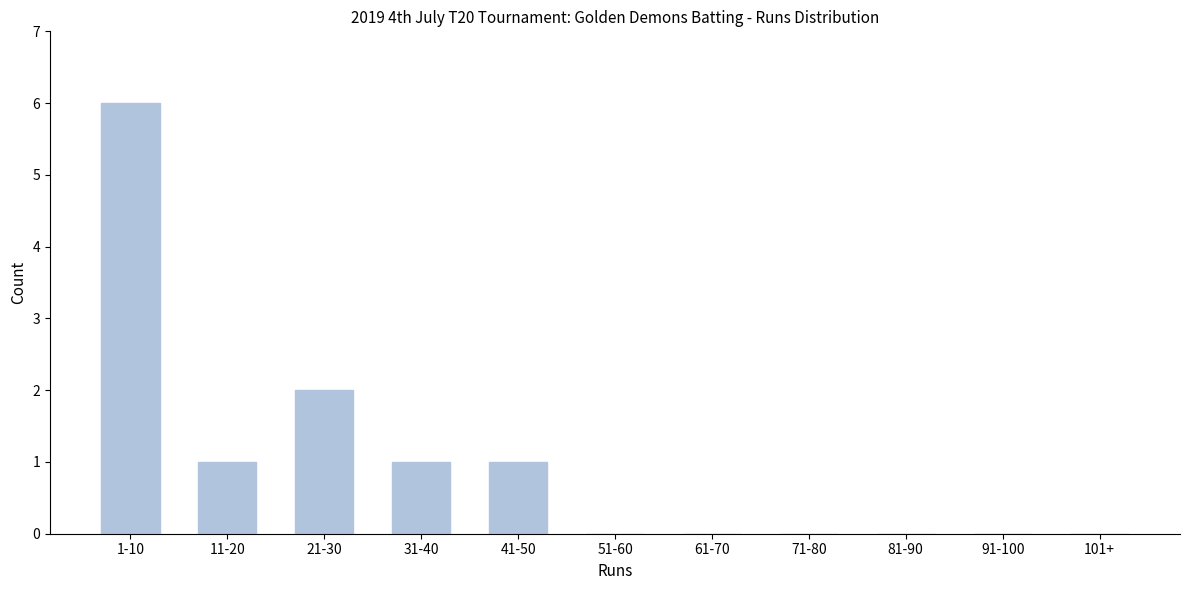

Reading left to right, what are all the values shown in this chart?

1-10=6	11-20=1	21-30=2	31-40=1	41-50=1	51-60=0	61-70=0	71-80=0	81-90=0	91-100=0	101+=0